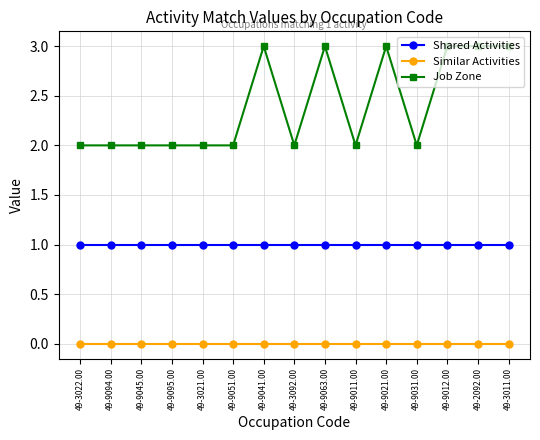

List the series in order of their overall mean, highest first.

Job Zone, Shared Activities, Similar Activities